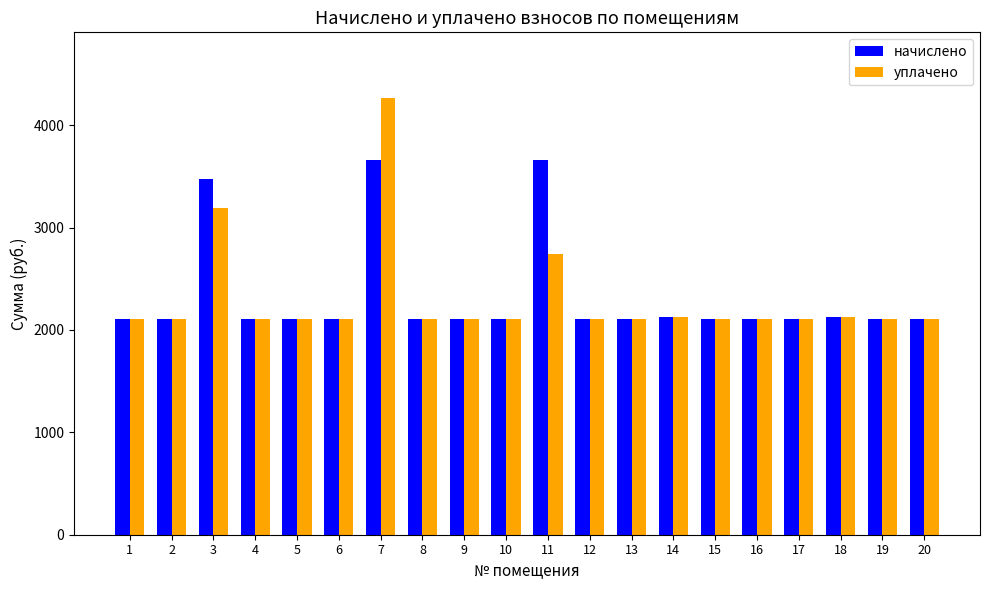

At 11, list the series in order from smallest to largest.

уплачено, начислено